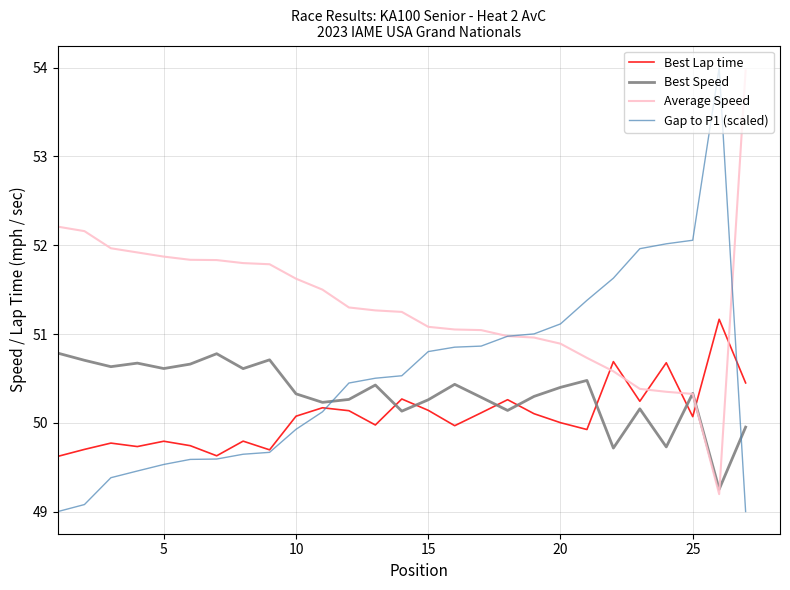

True or false: Average Speed and Best Speed cross at least once.

True